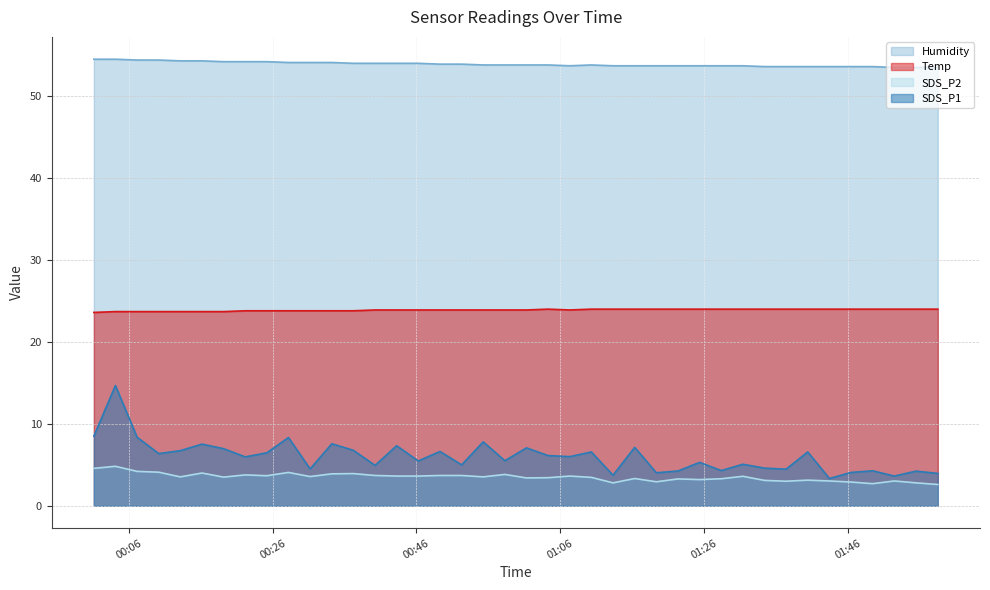

At how many categories does at least one series exceed 41?

40